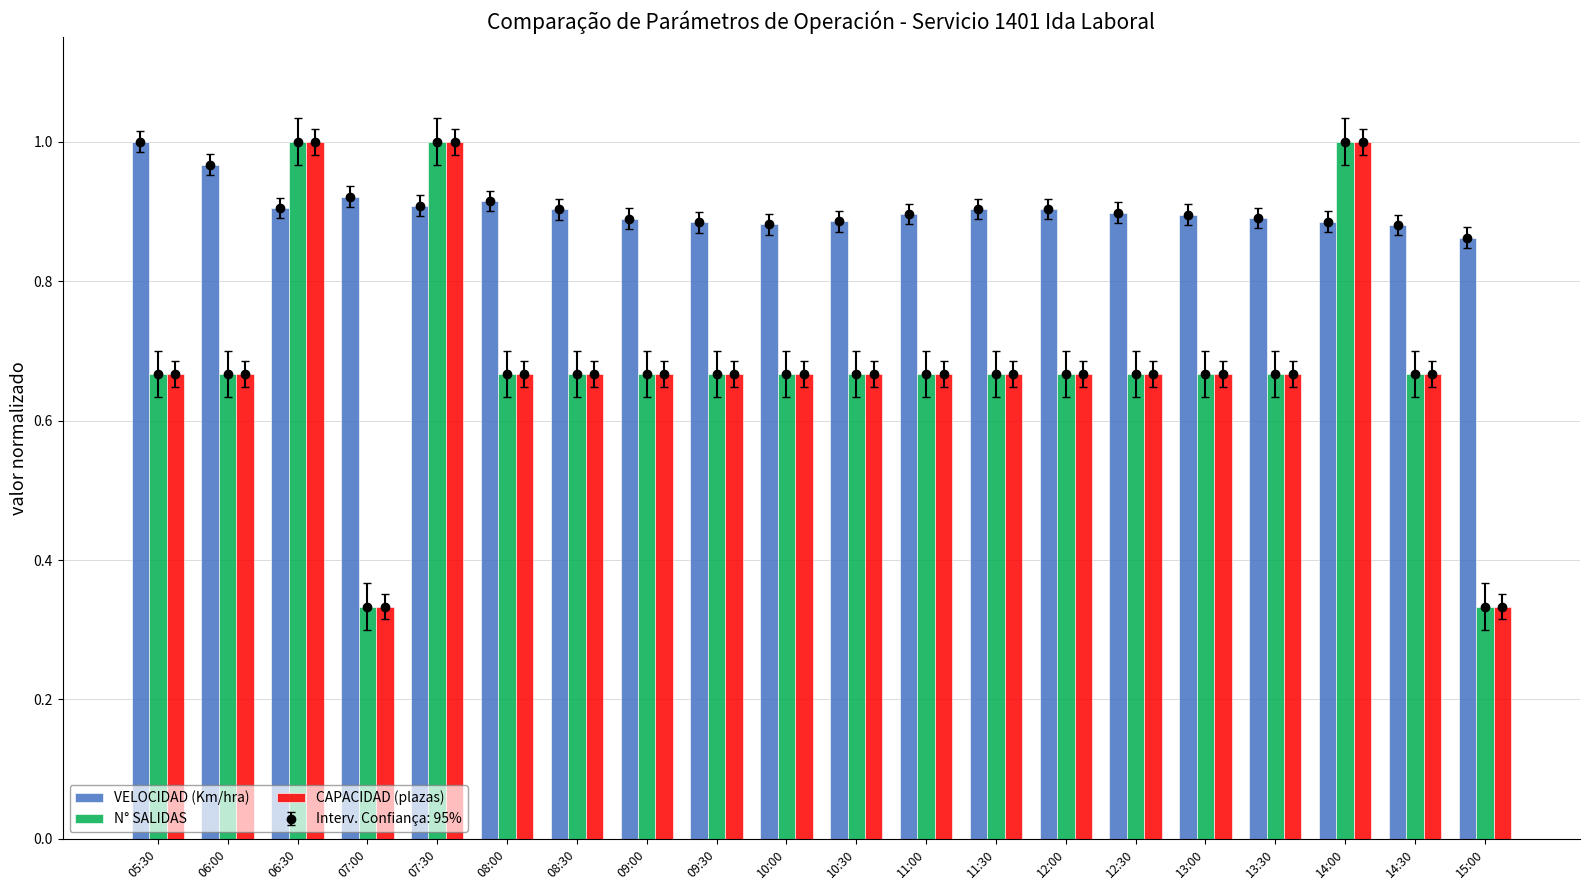

Count the number of categories in the chart.

20